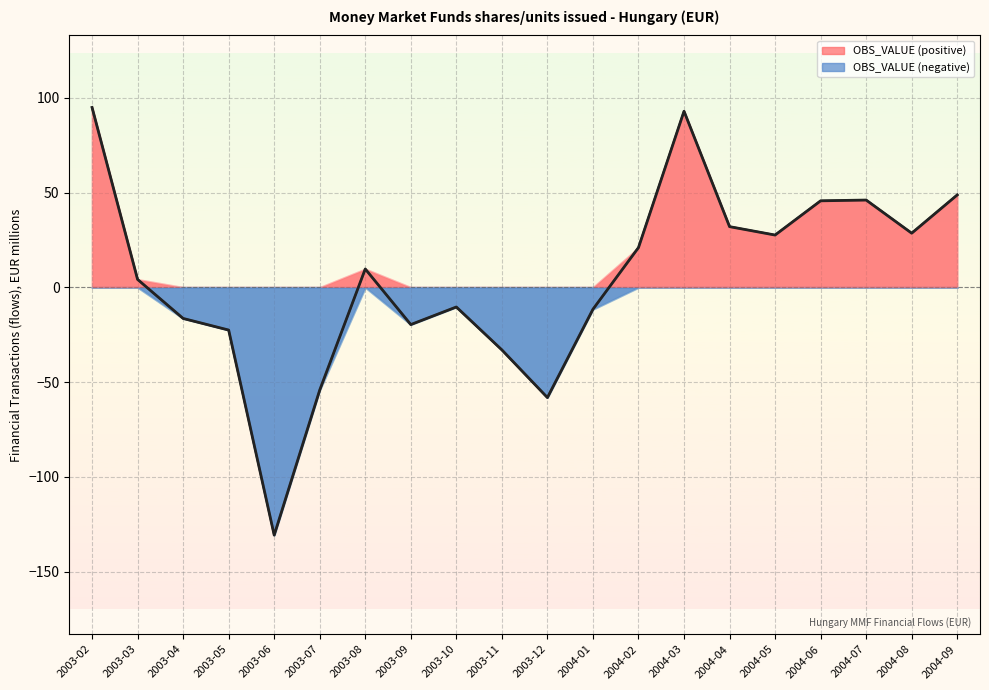

What value does the data have at 2003-12?

-58.1